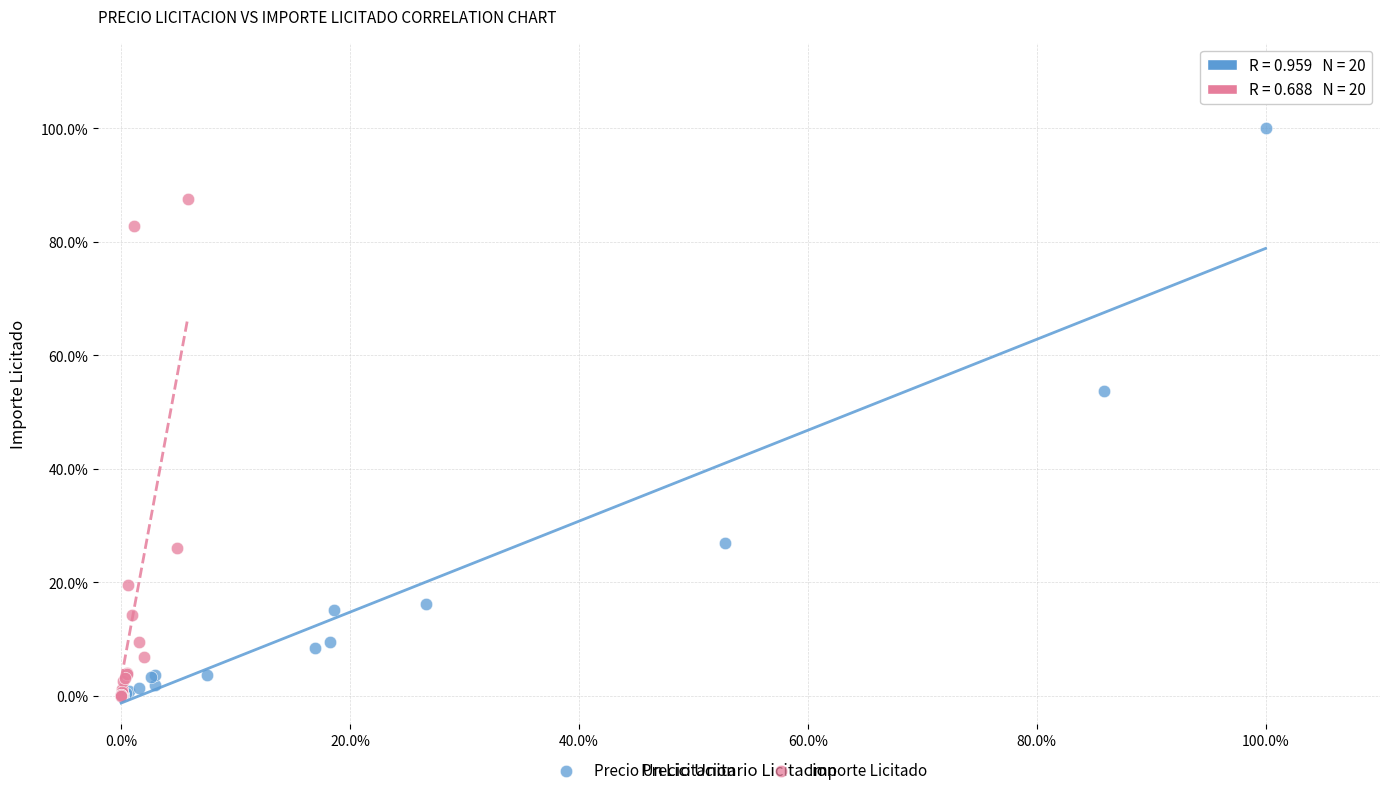

What are all the series names shown in the legend?

Precio Un Licitacion, Importe Licitado